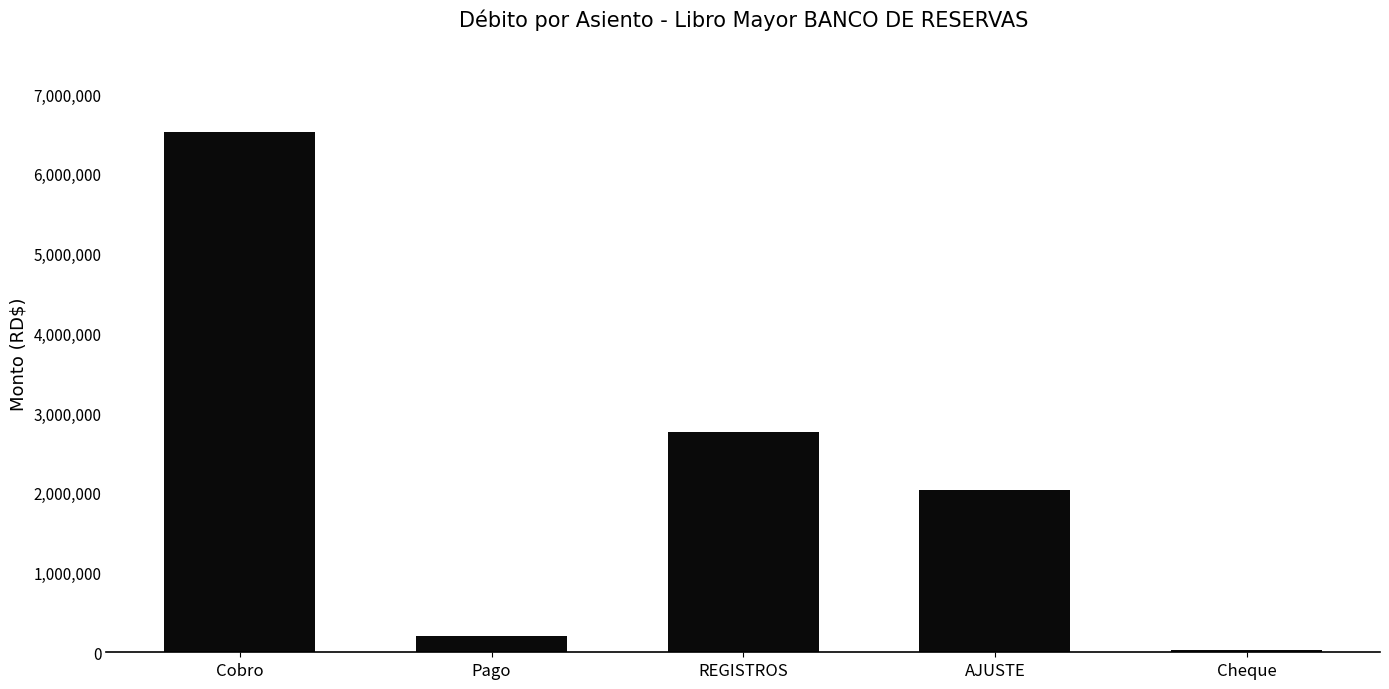

Which category has the lowest value across all series?

Cheque